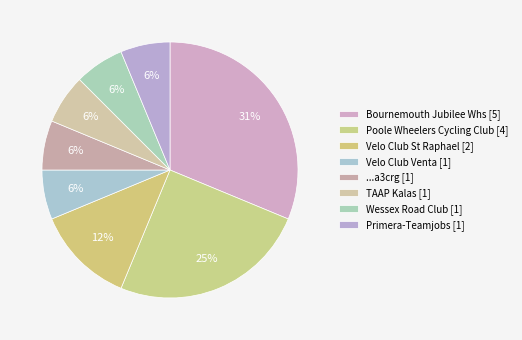

To the nearest percent, what is the combined percentage of Poole Wheelers Cycling Club and Wessex Road Club?

31%